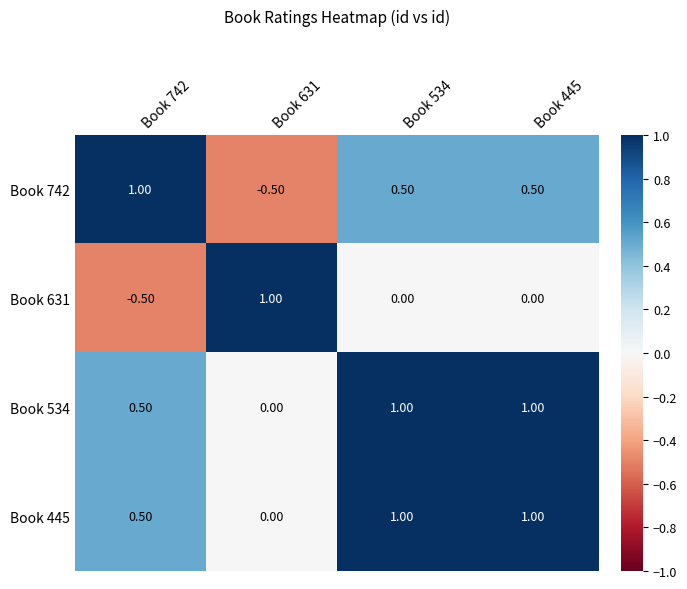

What is the difference between the highest and lowest values at Book 445?

1.0